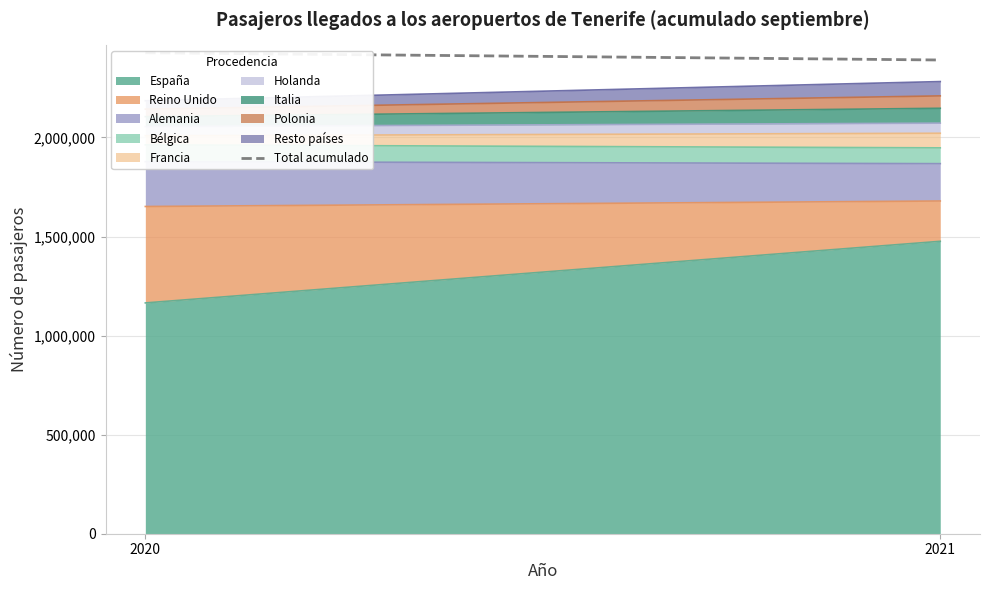

What is the average value?

2409039